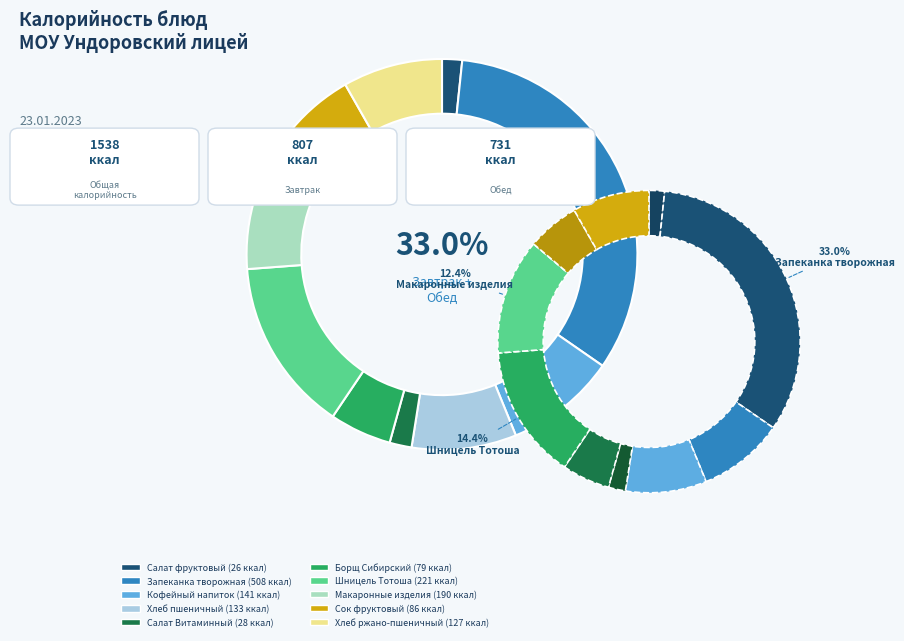

What is the change in value from Хлеб пшеничный to Сок фруктовый?

-47.2